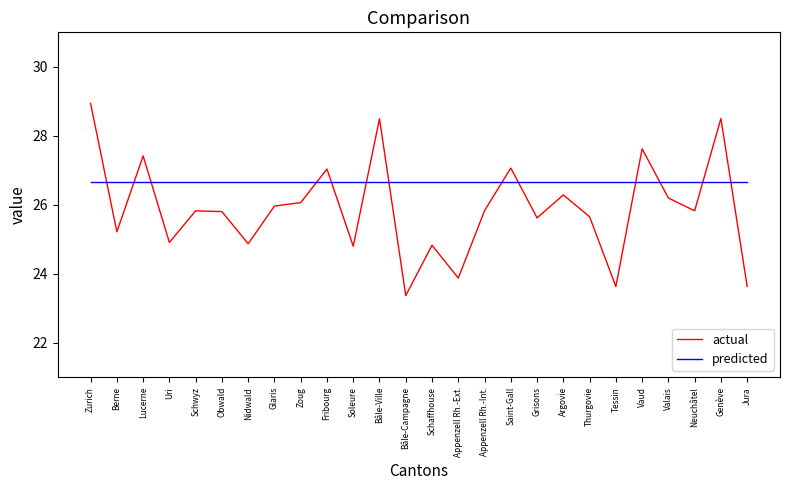

Which series ends up on top after the final intersection of actual and predicted?

predicted